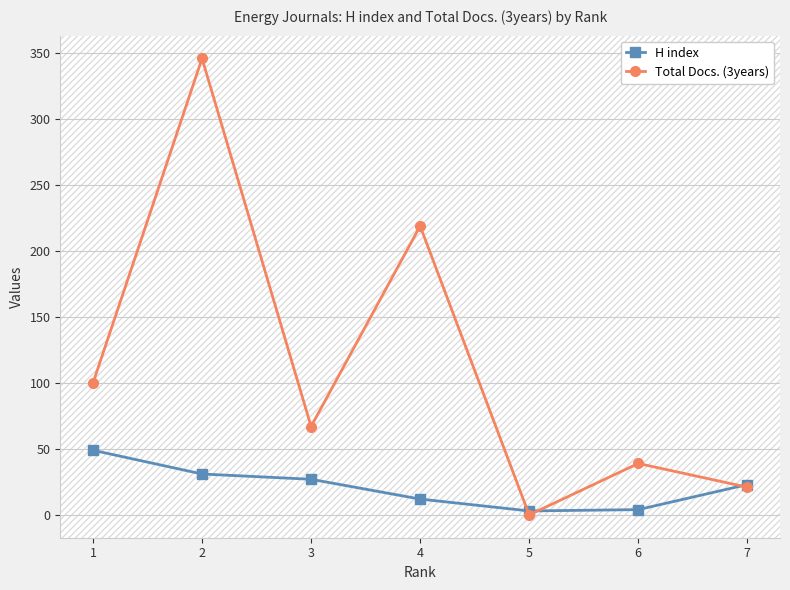

The value of Total Docs. (3years) at 3 is 67. True or false?

True